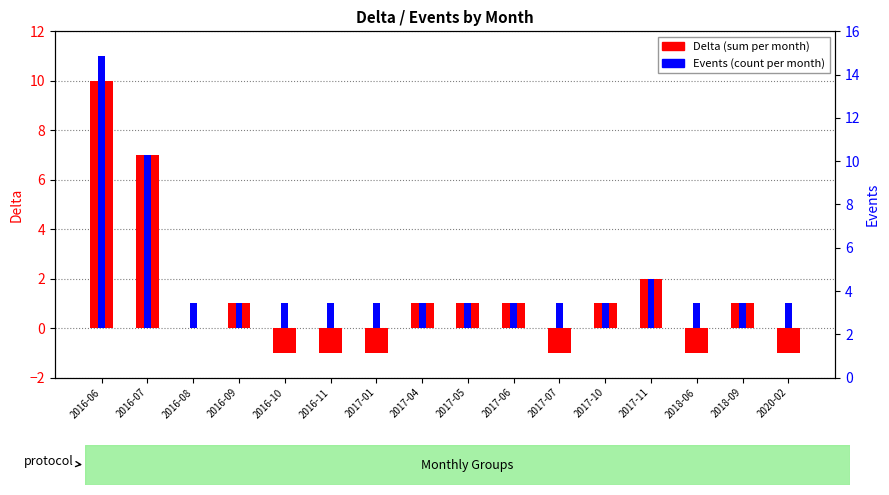

Does the chart contain any negative values?

Yes